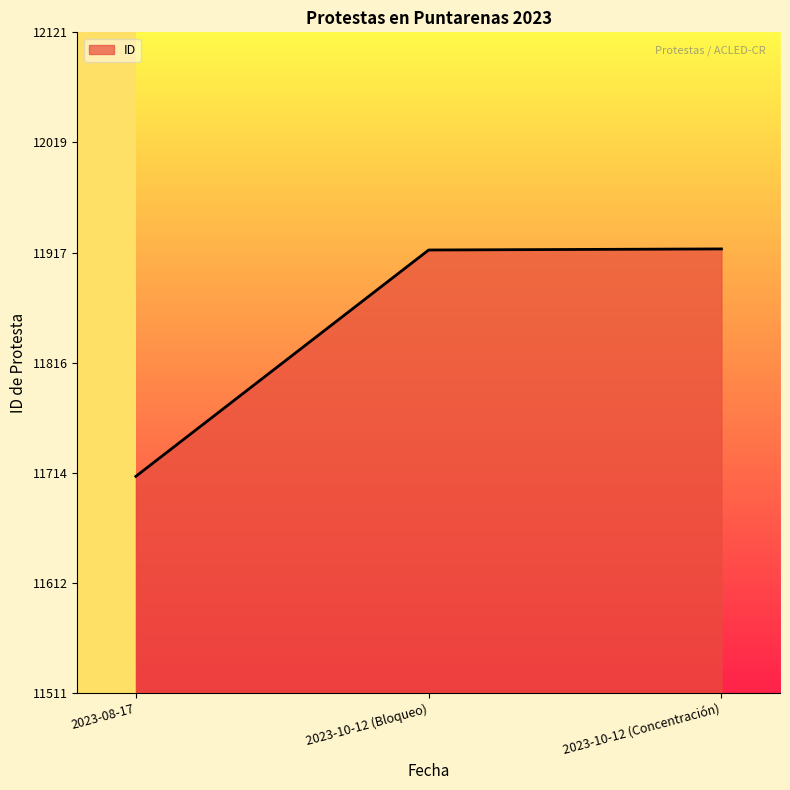

What is the change in value from 2023-08-17 to 2023-10-12 (Bloqueo)?

+209